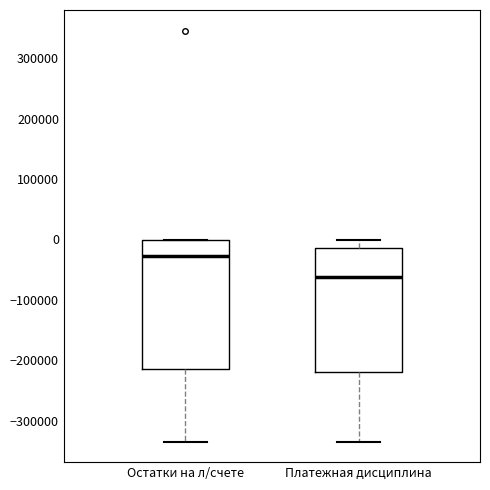

Reading left to right, read every box against the y-axis: the position of its median line, the range the box covers, and the ends of its whiskers. The values are not printed on the chart, so give them approximately, as read against the axis.

Остатки на л/счете: median -30000, box -210000 to 0, whiskers -330000 to 0
Платежная дисциплина: median -60000, box -220000 to -10000, whiskers -330000 to 0